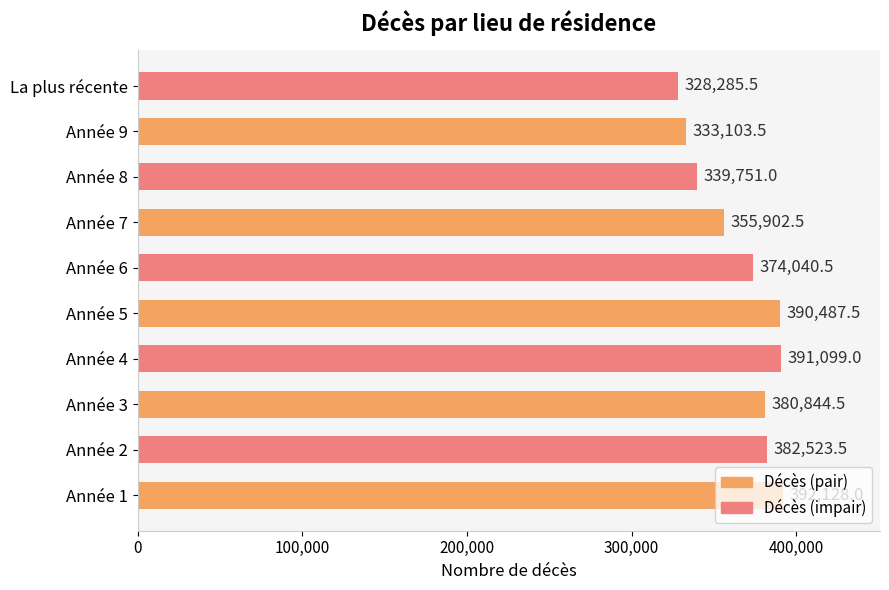

The chart shows a value of 380844.5 at Année 3. True or false?

True